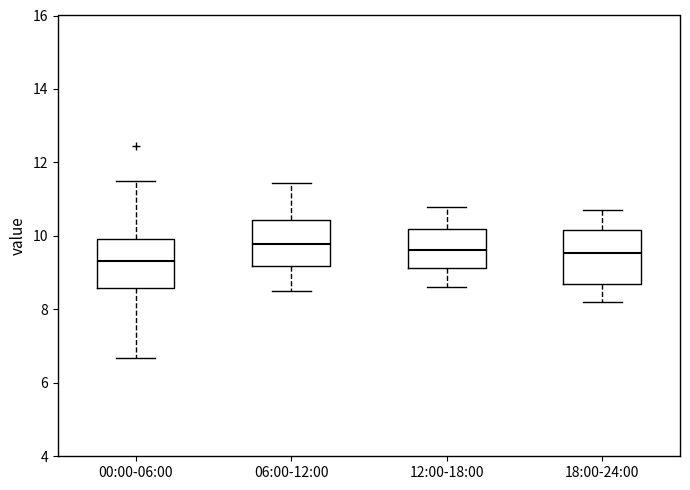

Which box's median line is the lowest?

00:00-06:00